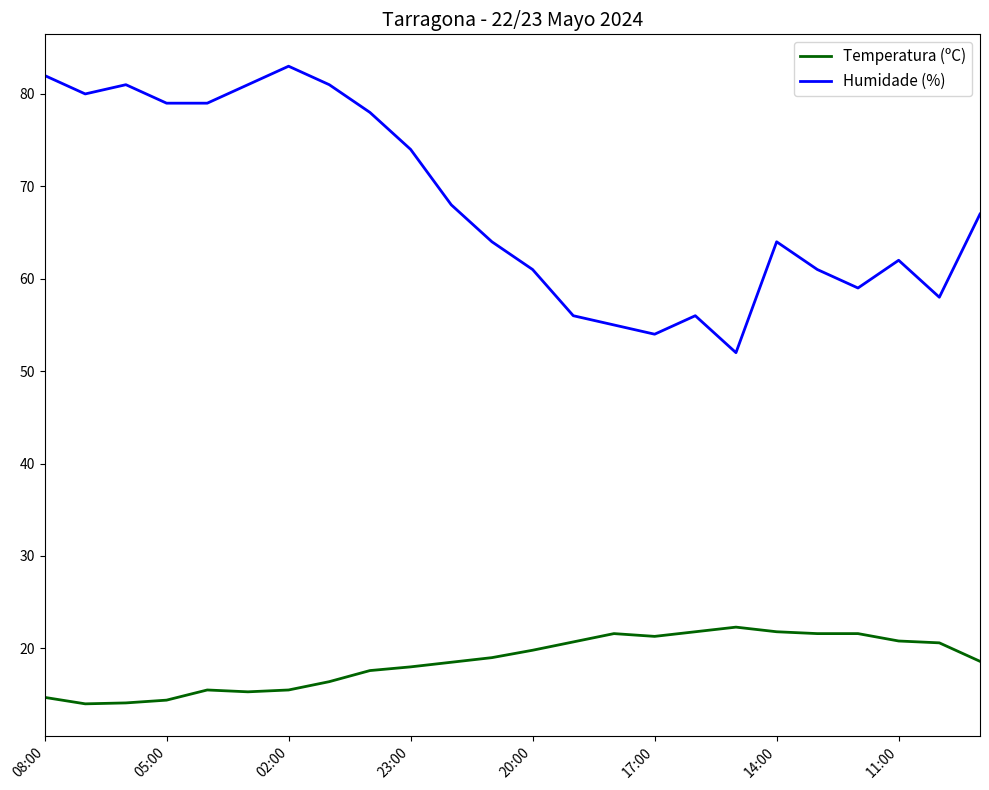

Rank the series by their average value, from lowest to highest.

Temperatura (ºC), Humidade (%)